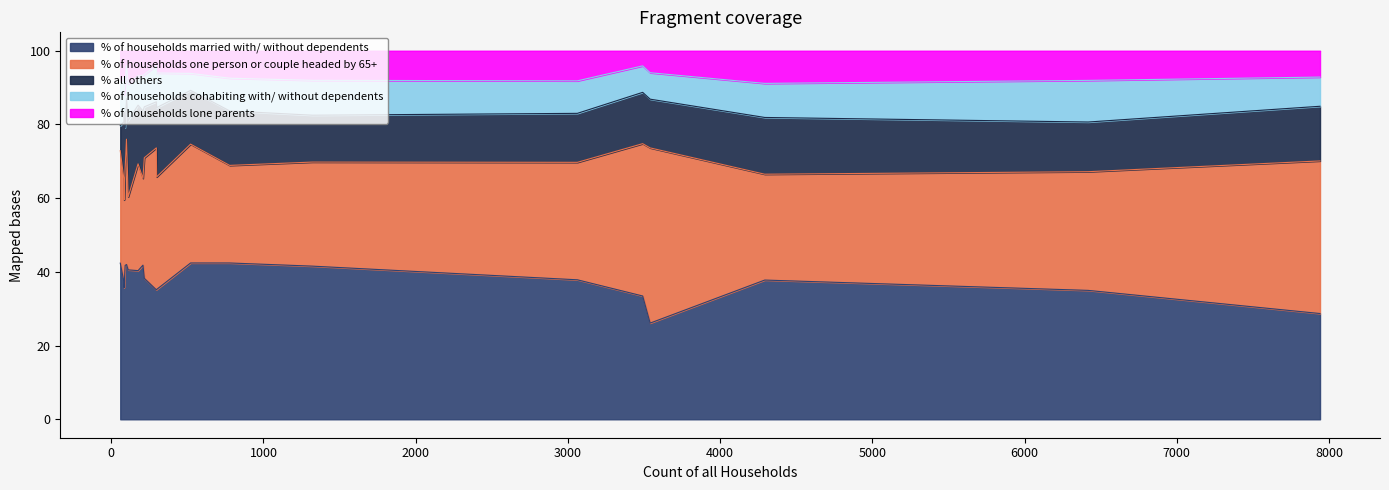

At Gussage St. Michael, list the series in order from largest to smallest.

% of households married with/ without dependents, % of households one person or couple headed by 65+, % of households cohabiting with/ without dependents, % all others, % of households lone parents